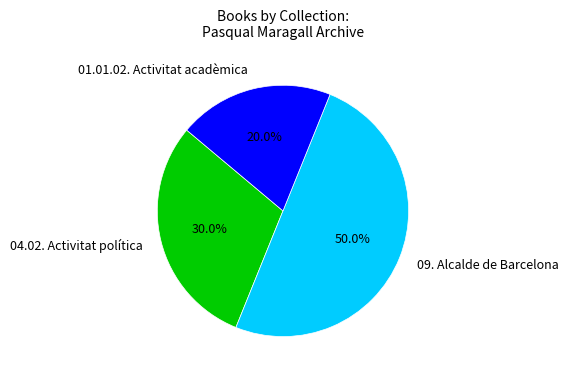

How many segments does this pie chart have?

3